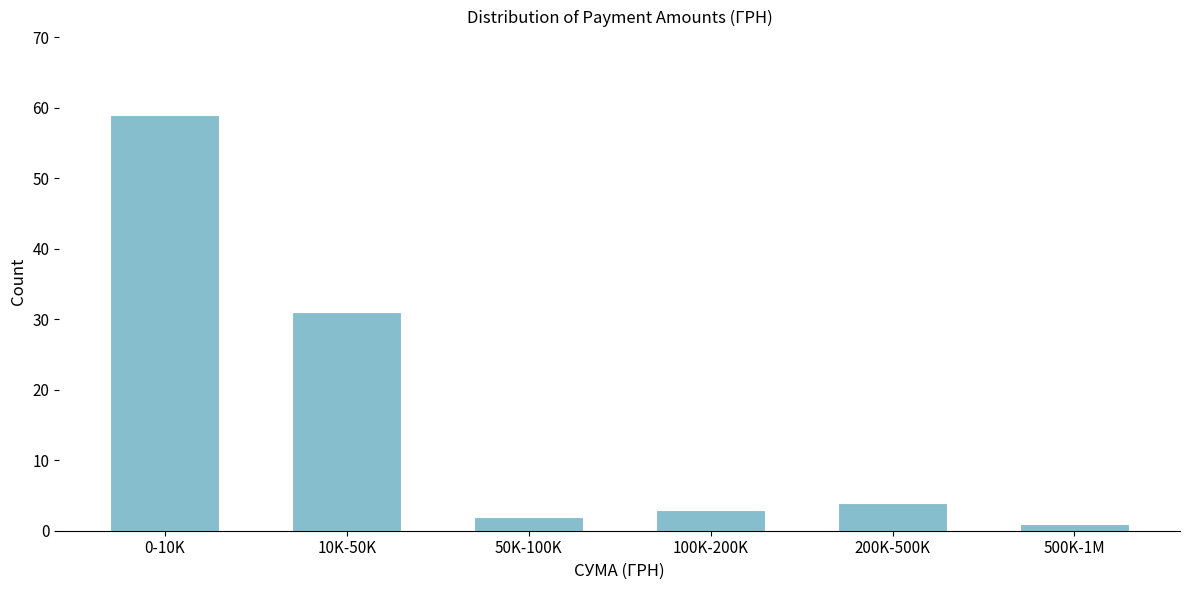

Reading left to right, transcribe all the data shown in this chart.

0-10K=59	10K-50K=31	50K-100K=2	100K-200K=3	200K-500K=4	500K-1M=1